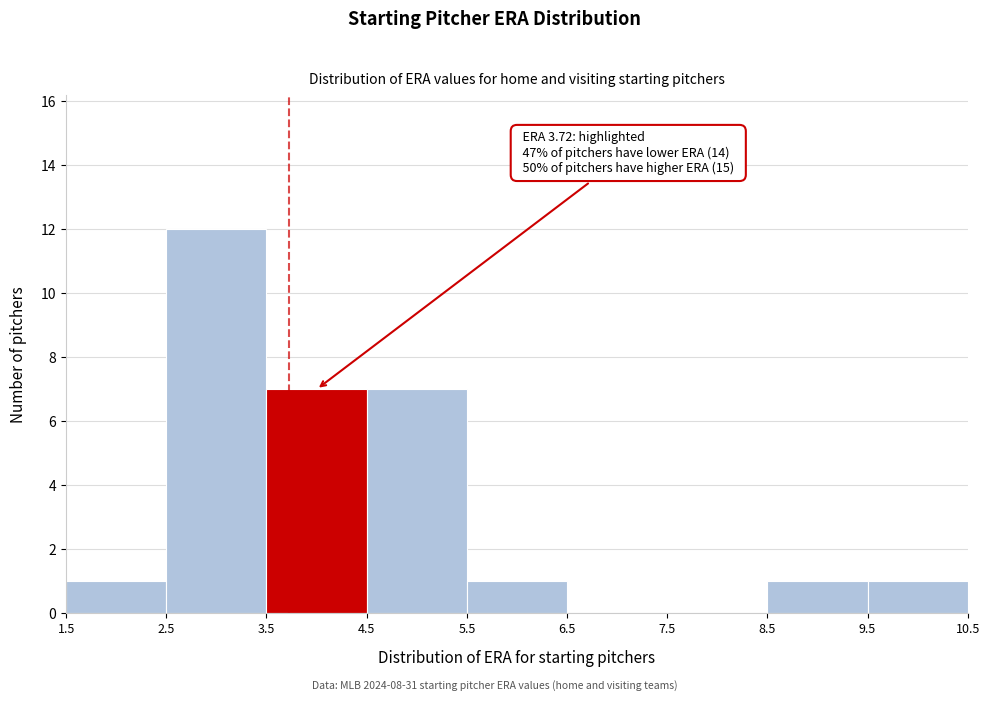

Over which range of the x-axis is the bar tallest?

2.5 to 3.5